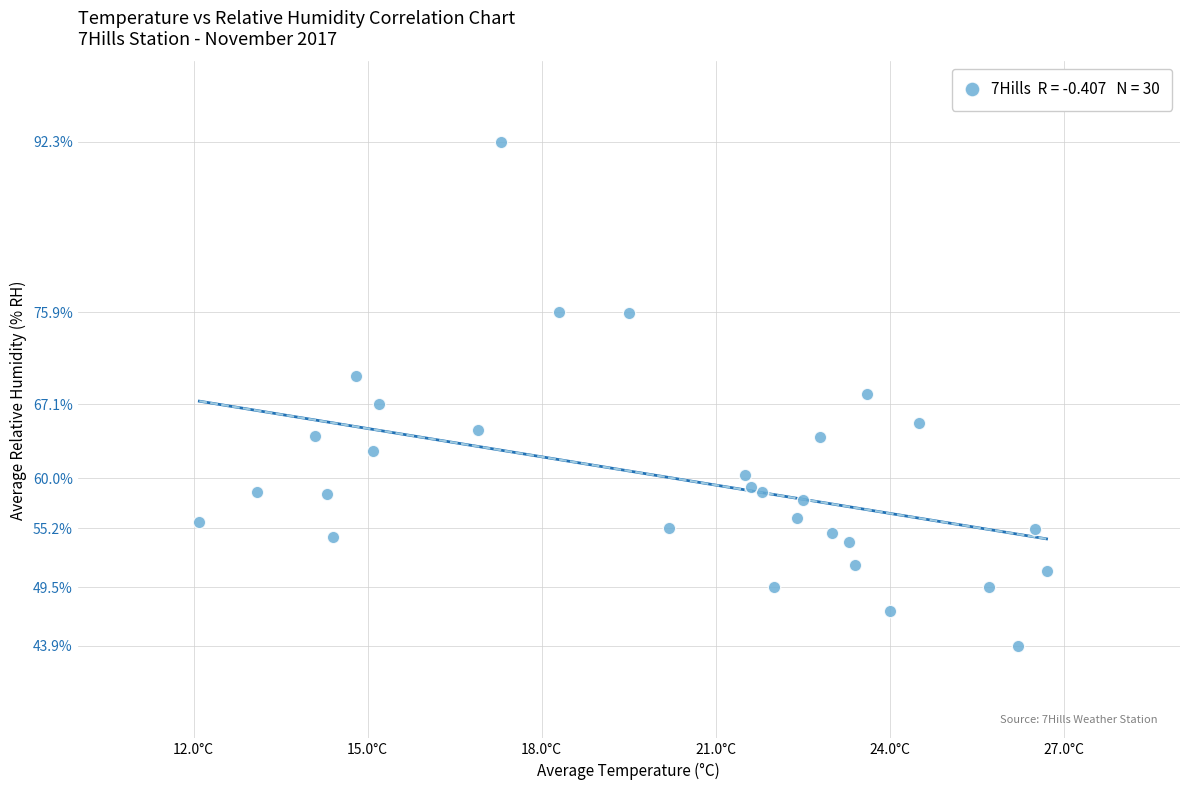

What is the range of X values (max minus min)?

14.6